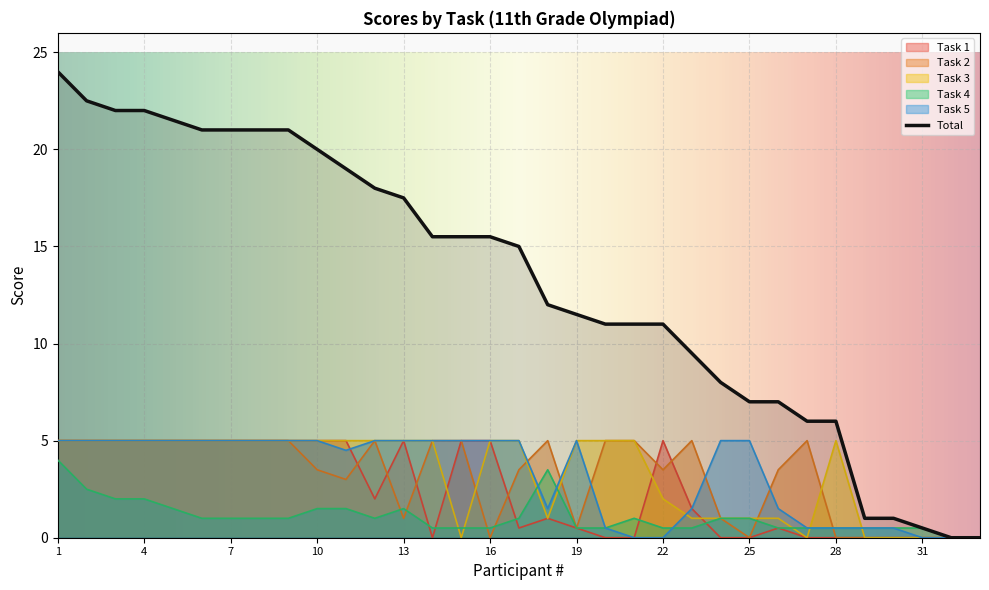

Which series changed the most between 7 and 21?

Total